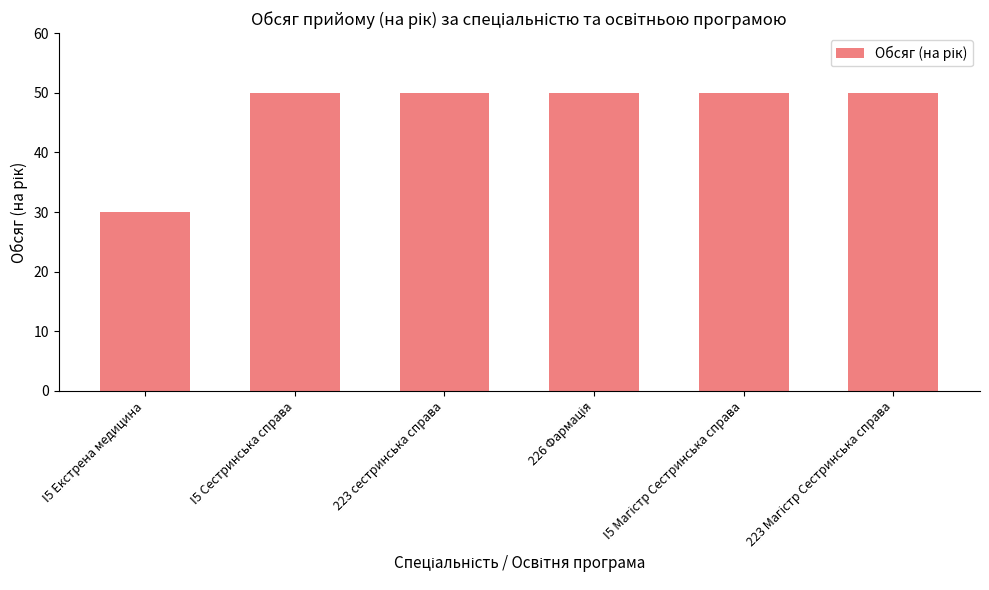

What is the value of the 2nd bar from the left?

50